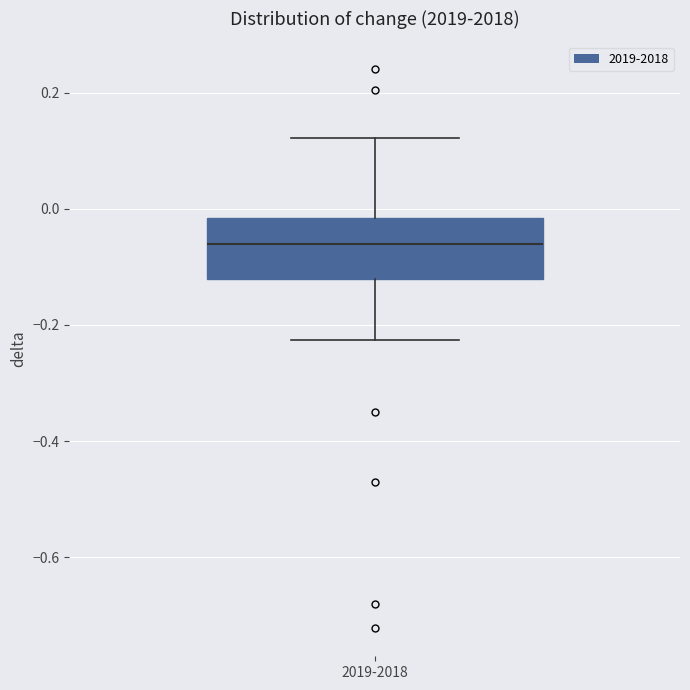

Read this box plot against the y-axis: the position of the median line, the range covered by the box, and the ends of both whiskers. The values are not printed on the chart, so give them approximately, as read against the axis.

median -0.06, box -0.12 to -0.02, whiskers -0.22 to 0.12